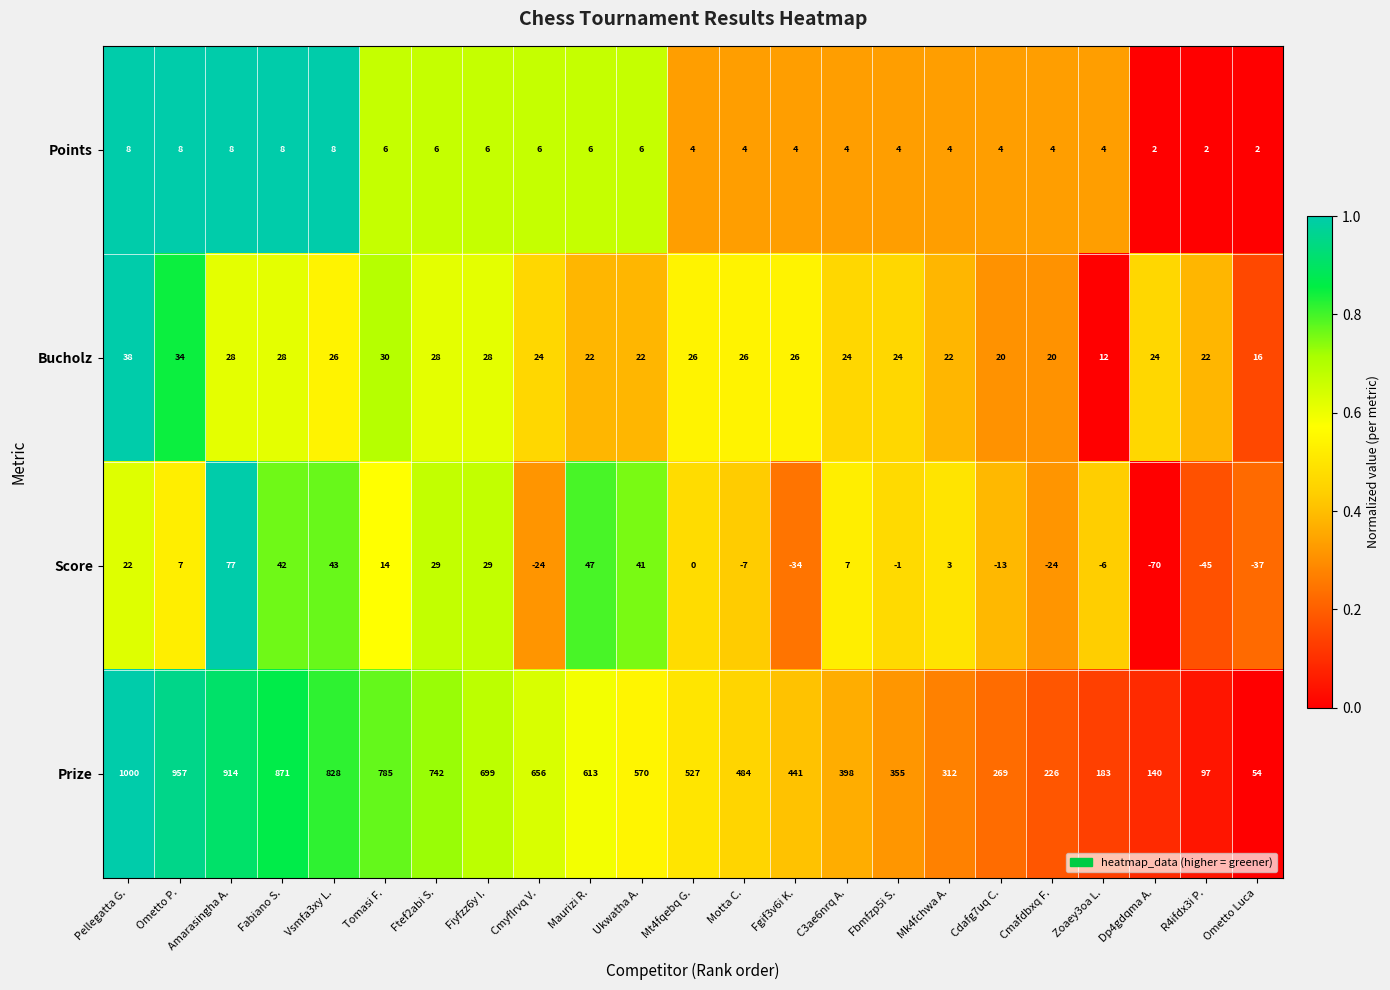

Which series has the largest total across all categories?

Prize